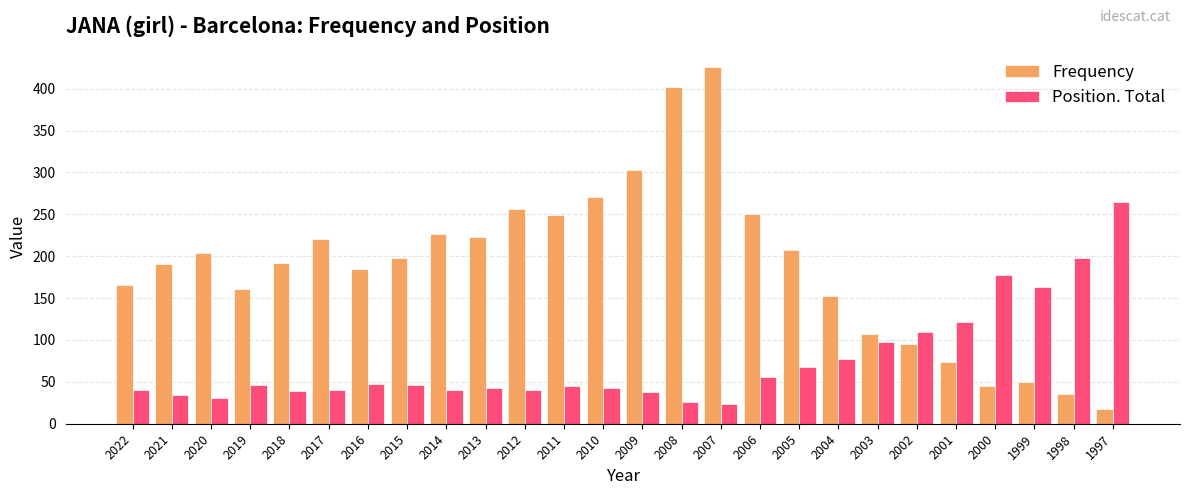

What is the spread (max minus min) of values at 2010?

228